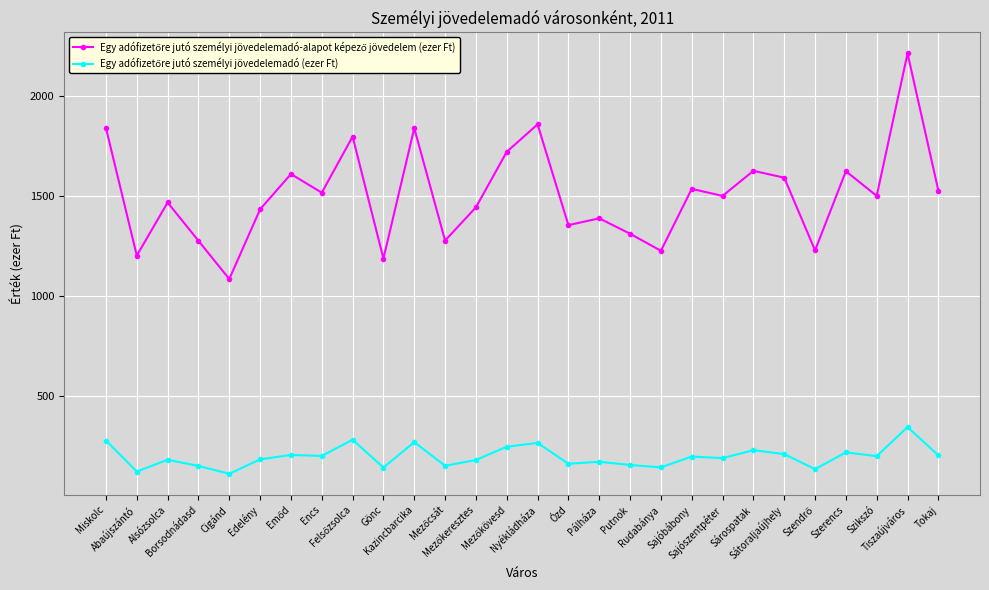

What is the smallest value displayed?

112